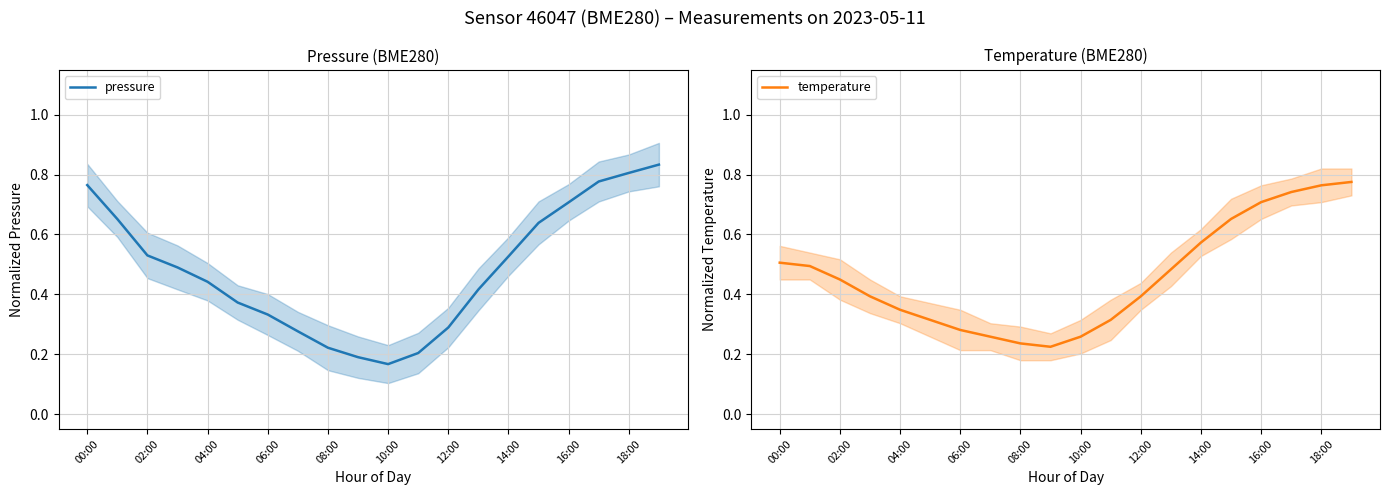

At how many categories does at least one series exceed 0?

20